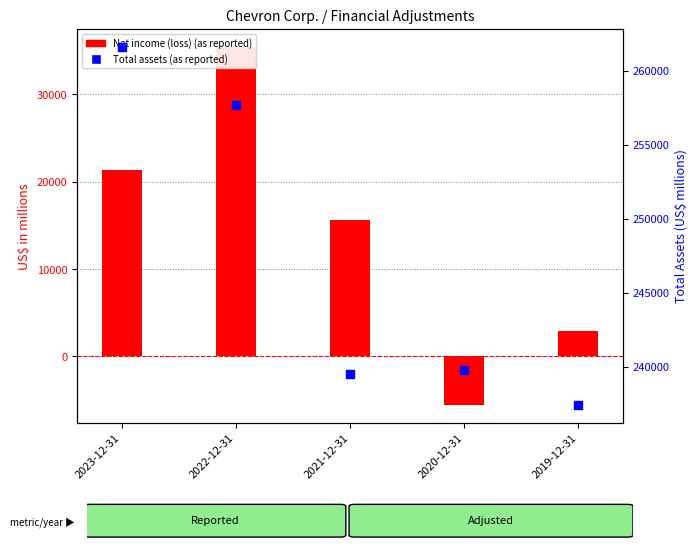

At how many categories does at least one series exceed 93255?

5